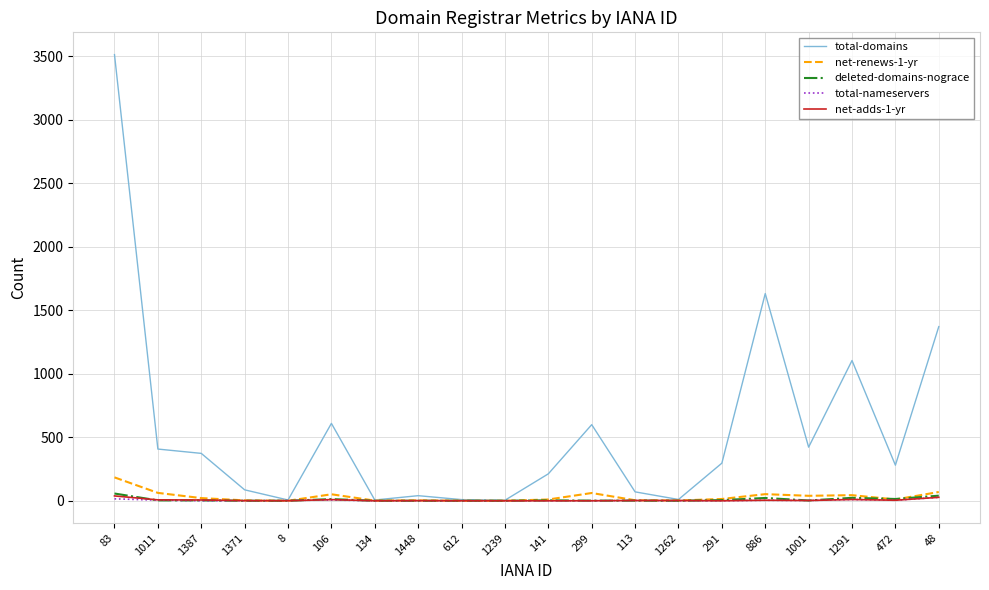

Read the total-domains value at 134.

6